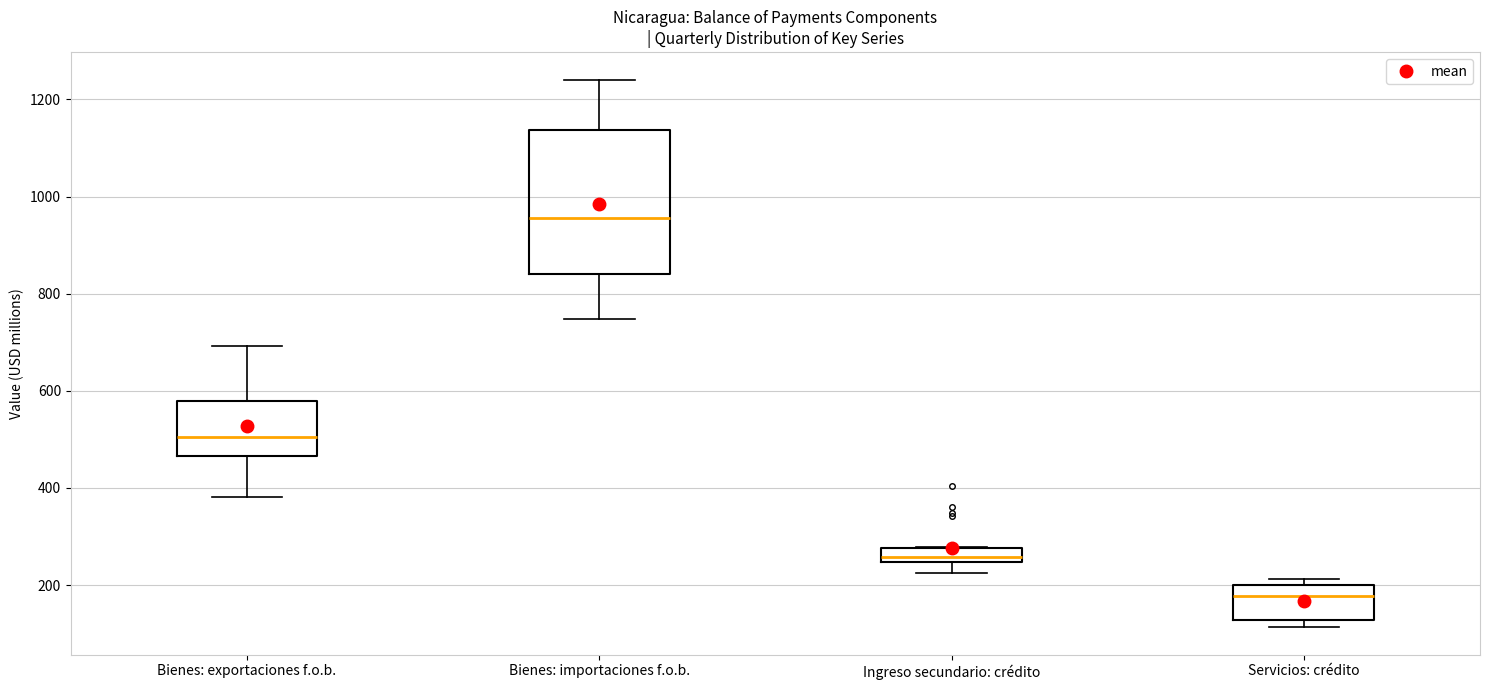

Which box's median line is the lowest?

Servicios: crédito